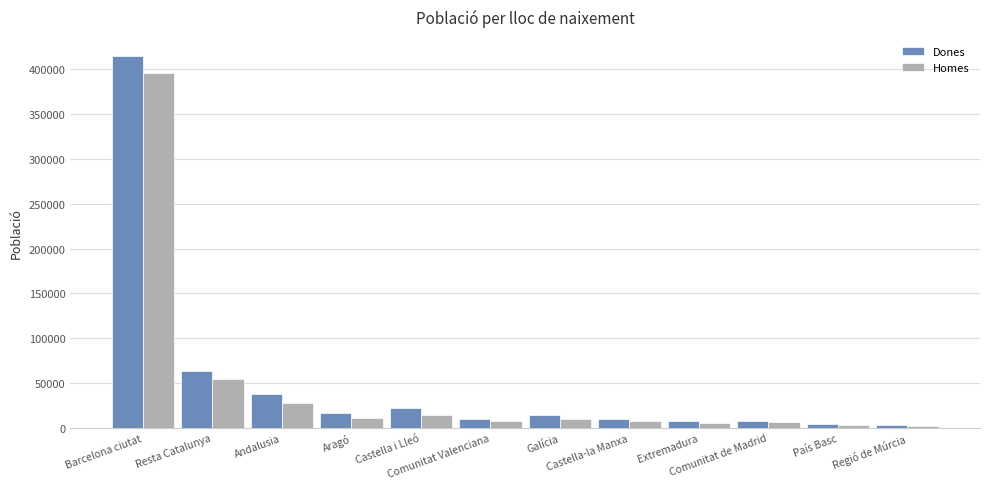

What is the average value of the Dones series?

50975